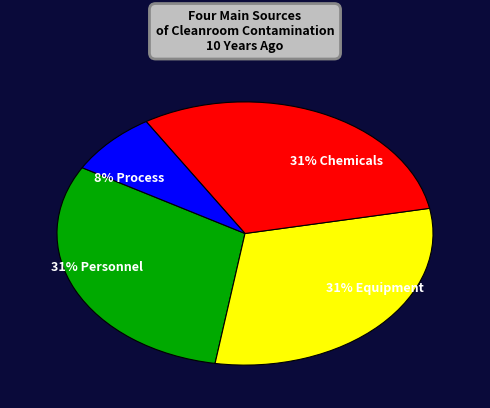

Count the number of slices in the pie.

4